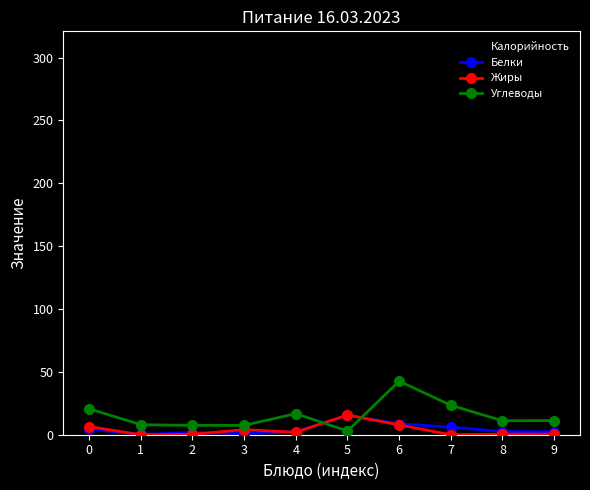

How many distinct data groups are displayed?

4